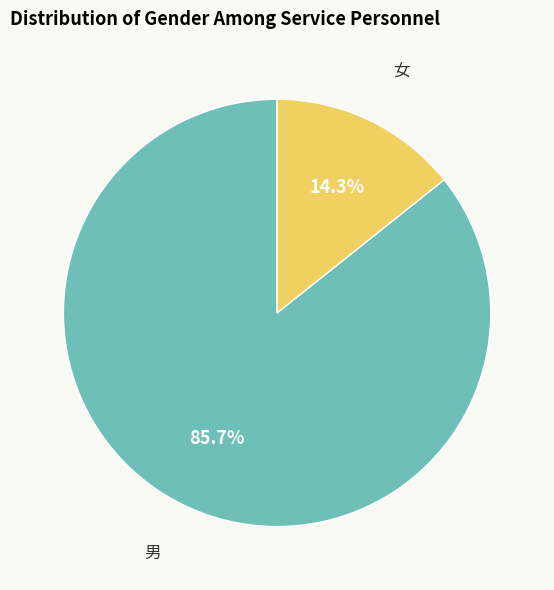

Is there any slice that represents more than half of the pie?

Yes